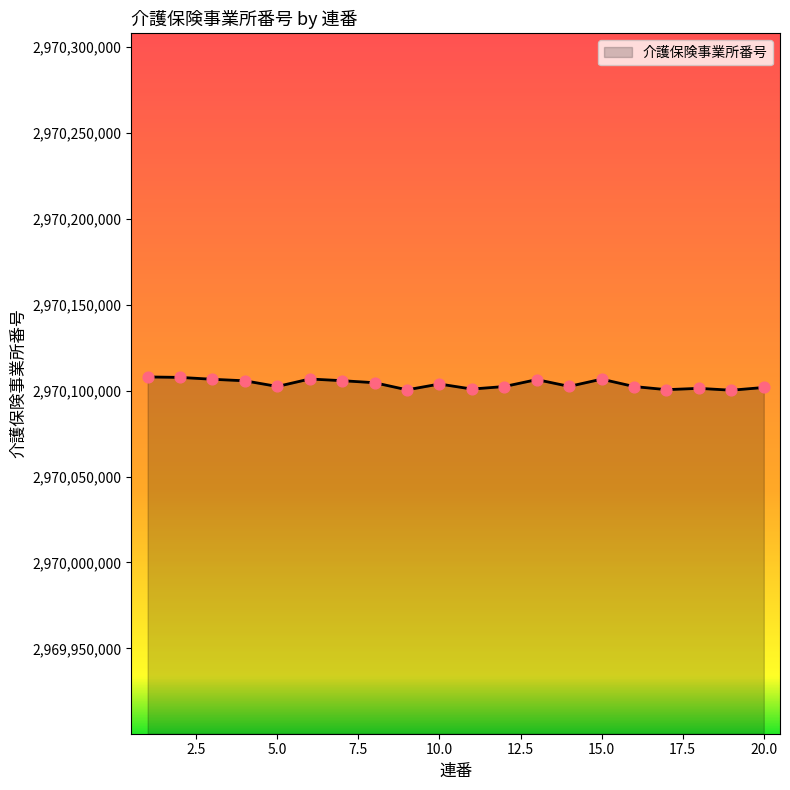

What is the minimum value shown in the chart?

2970100299